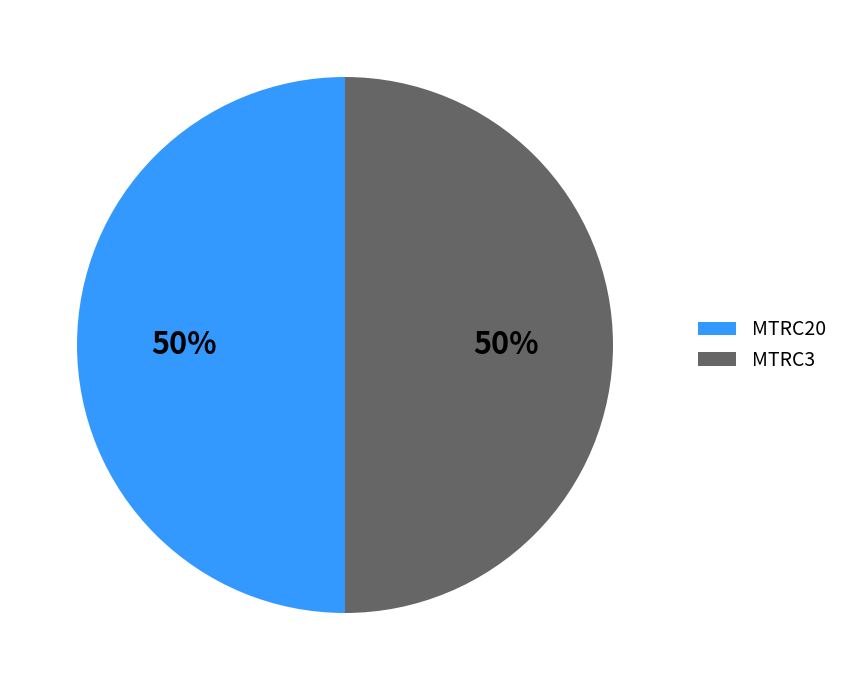

How many slices are in this pie chart?

2